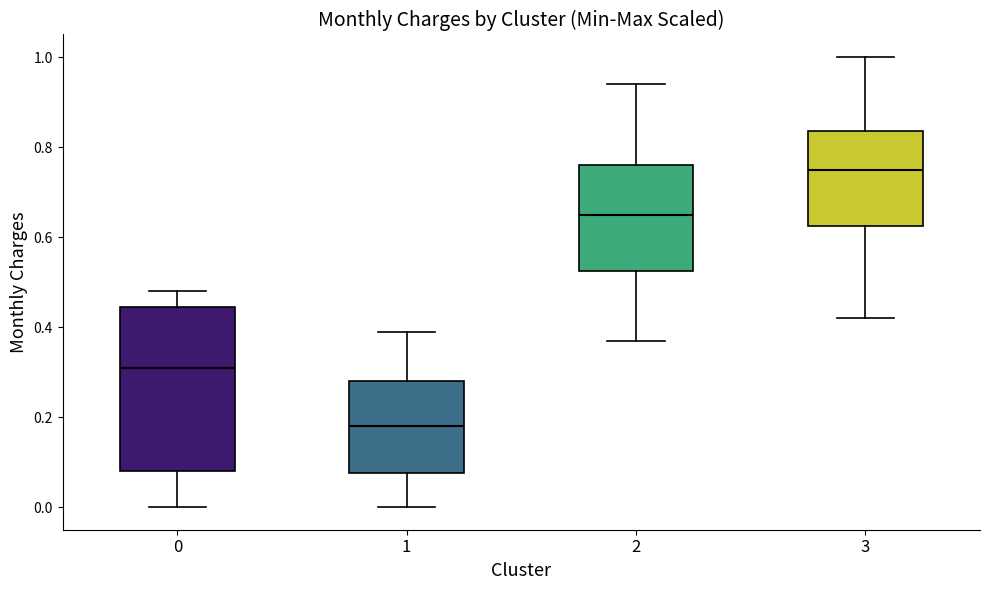

Which box's median line is the highest?

3